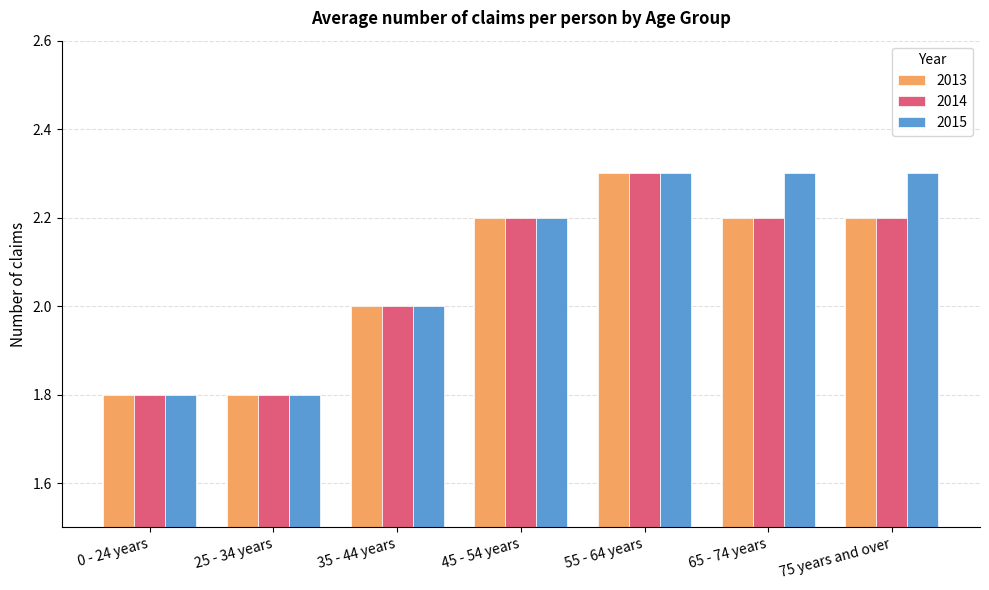

At which category is the sum across all series the highest?

55 - 64 years